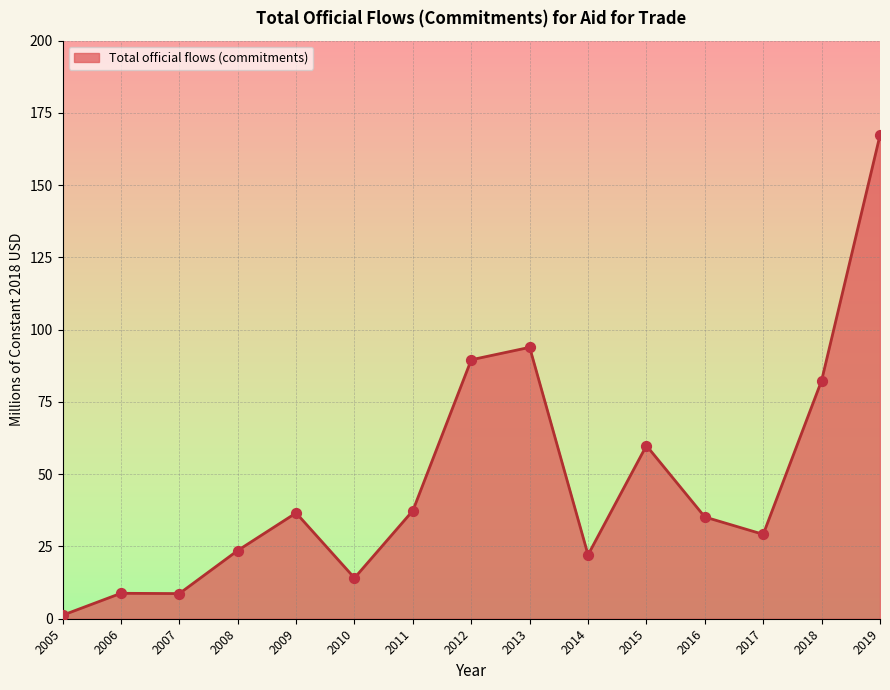

What is the change in value from 2007 to 2014?

+13.4